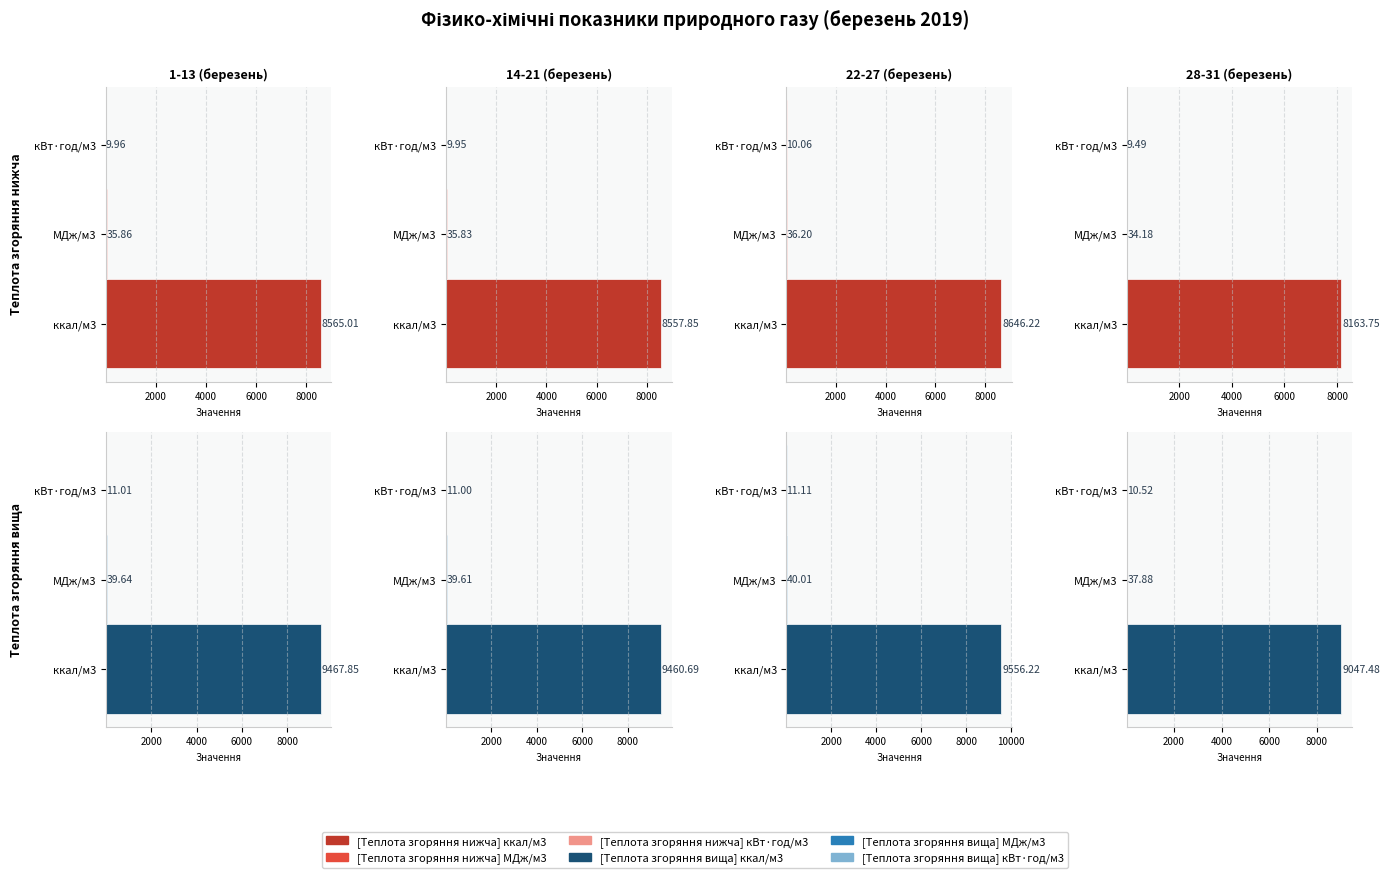

How many groups of bars are there?

4